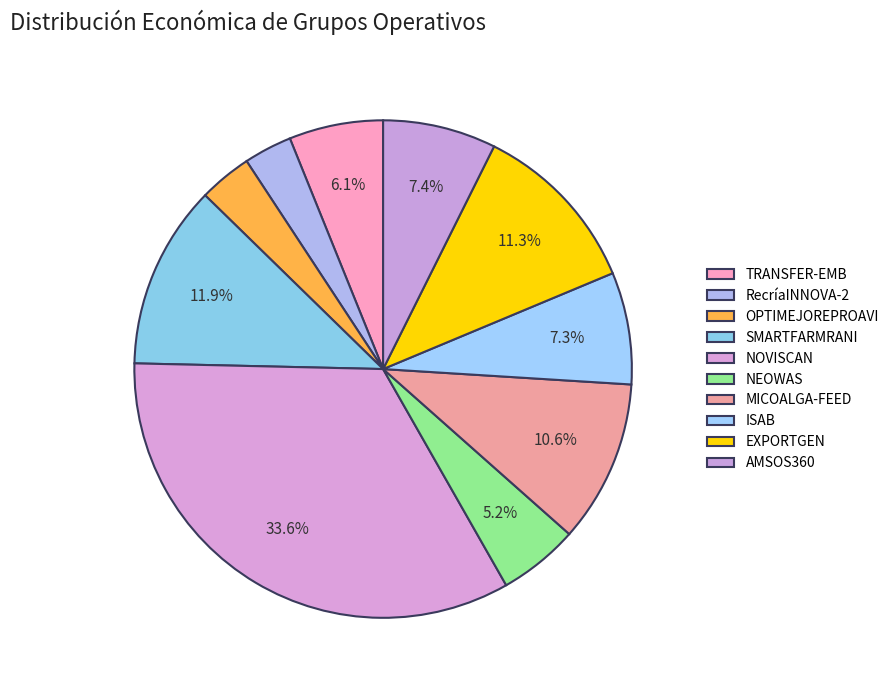

Approximately how many times larger is the value at TRANSFER-EMB compared to EXPORTGEN?

0.5